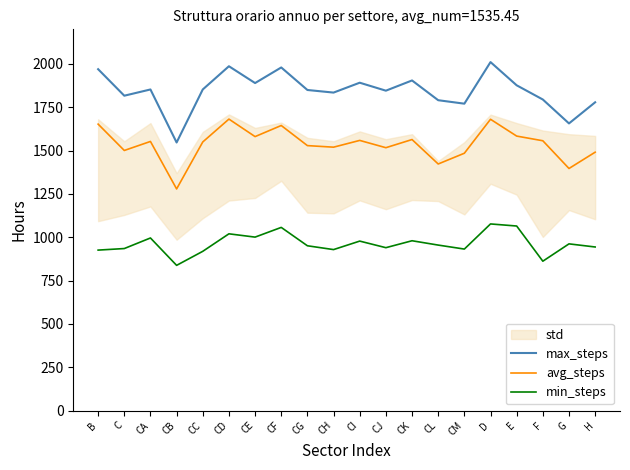

At how many categories does at least one series exceed 1218?

20